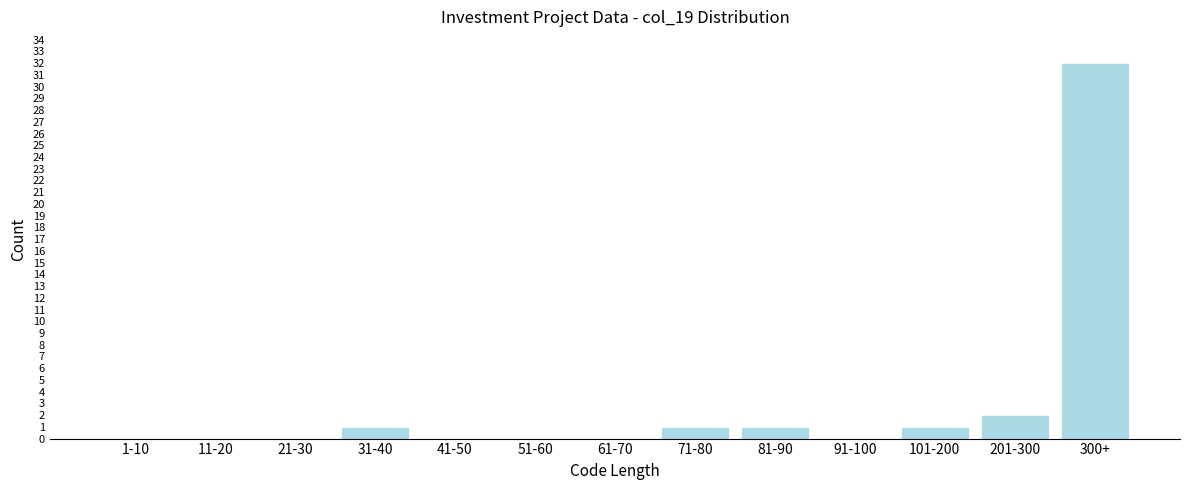

Reading right to left, extract all data points from this chart.

300+=32	201-300=2	101-200=1	91-100=0	81-90=1	71-80=1	61-70=0	51-60=0	41-50=0	31-40=1	21-30=0	11-20=0	1-10=0